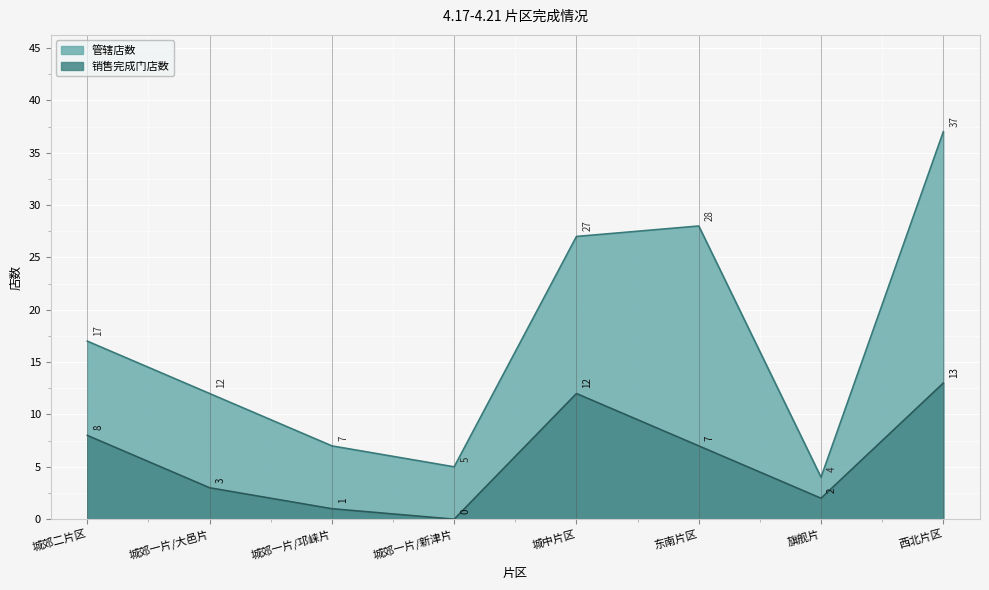

How many values in the 销售完成门店数 series are below 7?

4